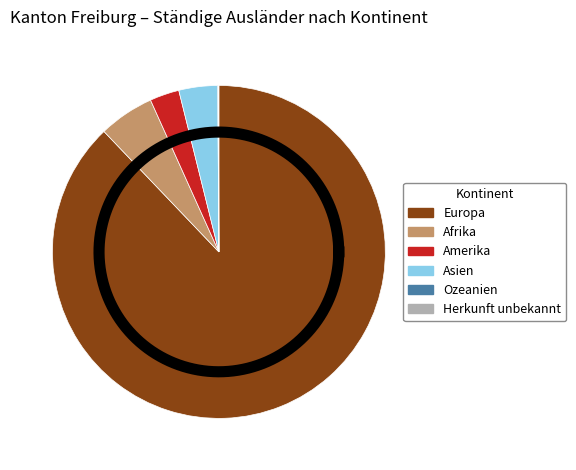

How many segments does this pie chart have?

6